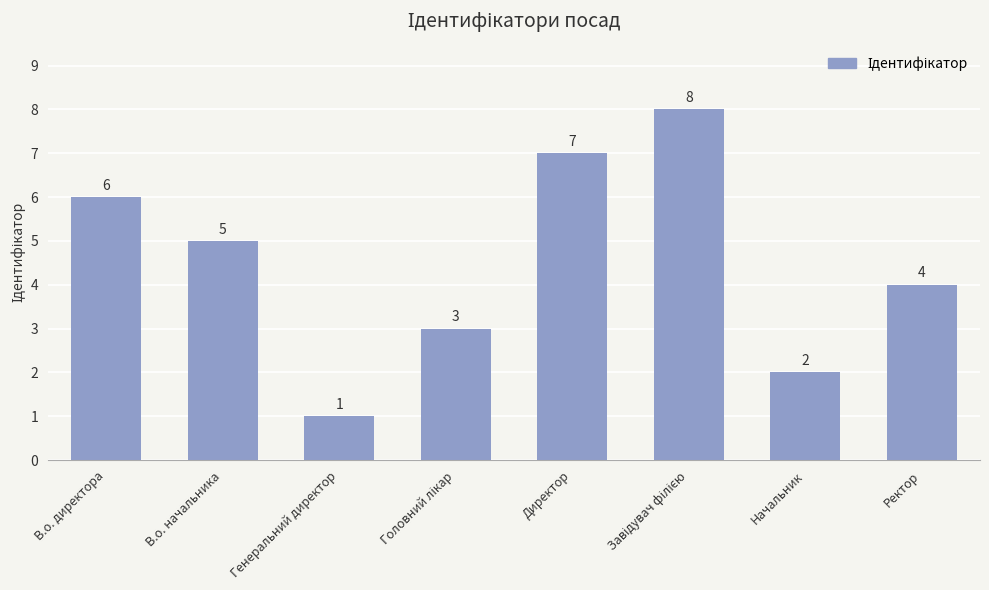

The value at Генеральний директор is 1. True or false?

True